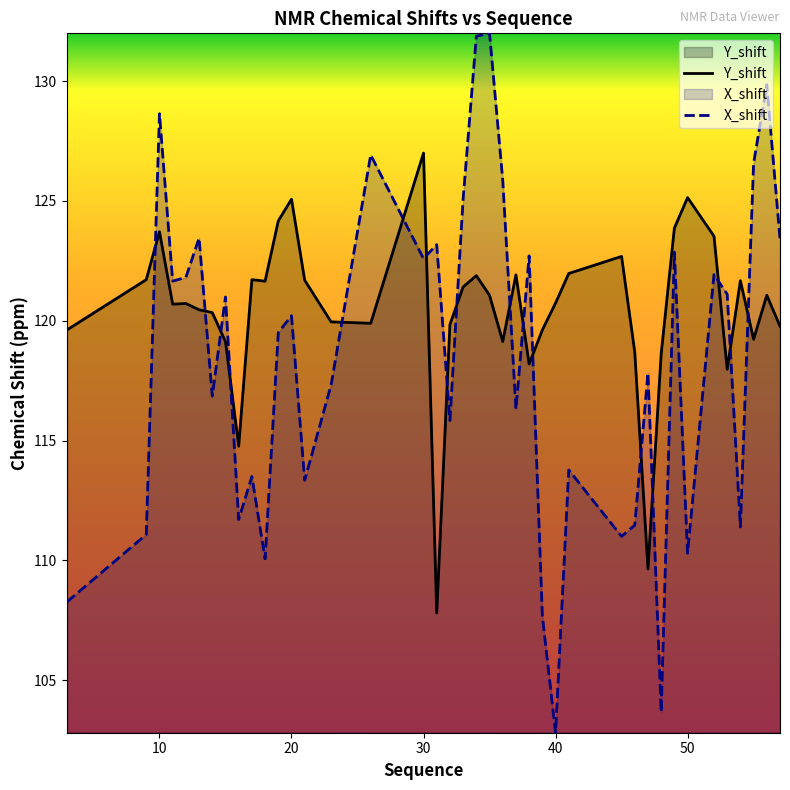

Which series has the largest total across all categories?

Y_shift